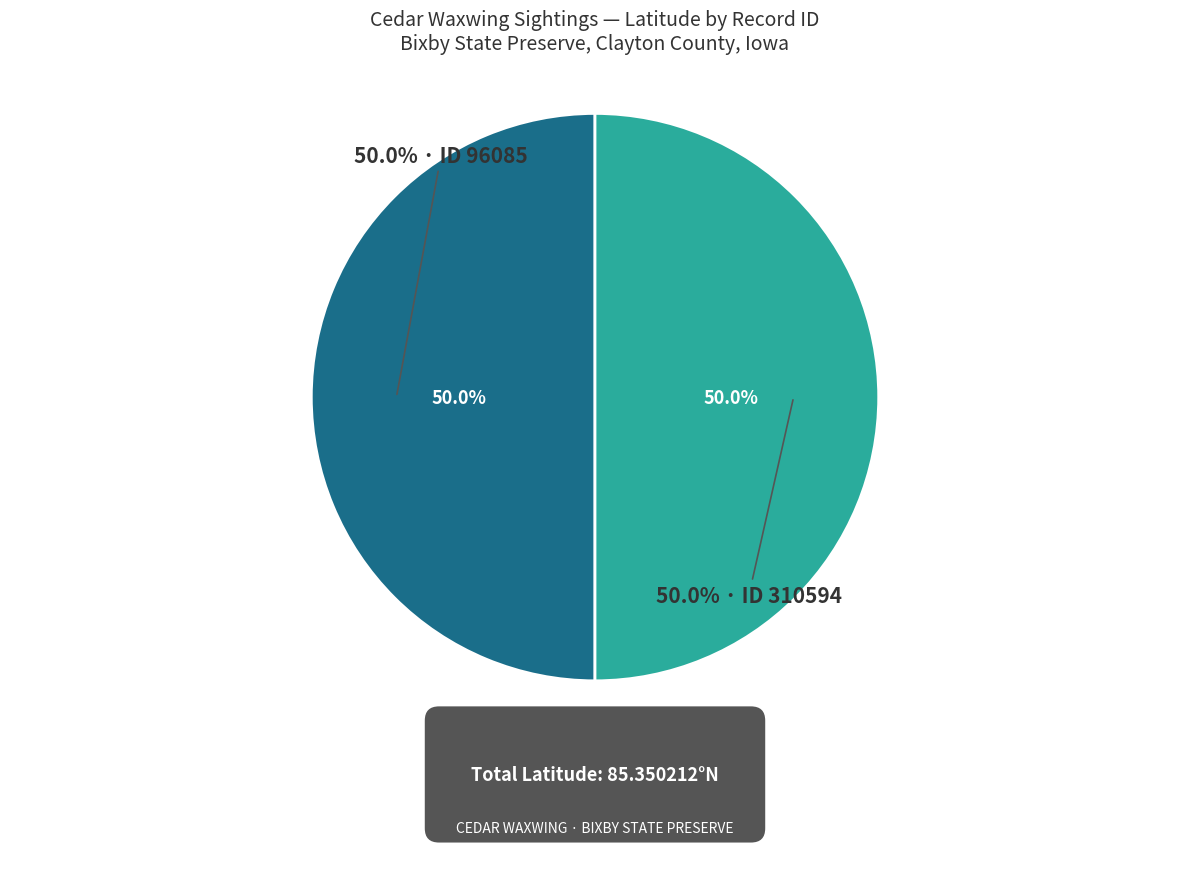

Does any single category account for the majority?

Yes